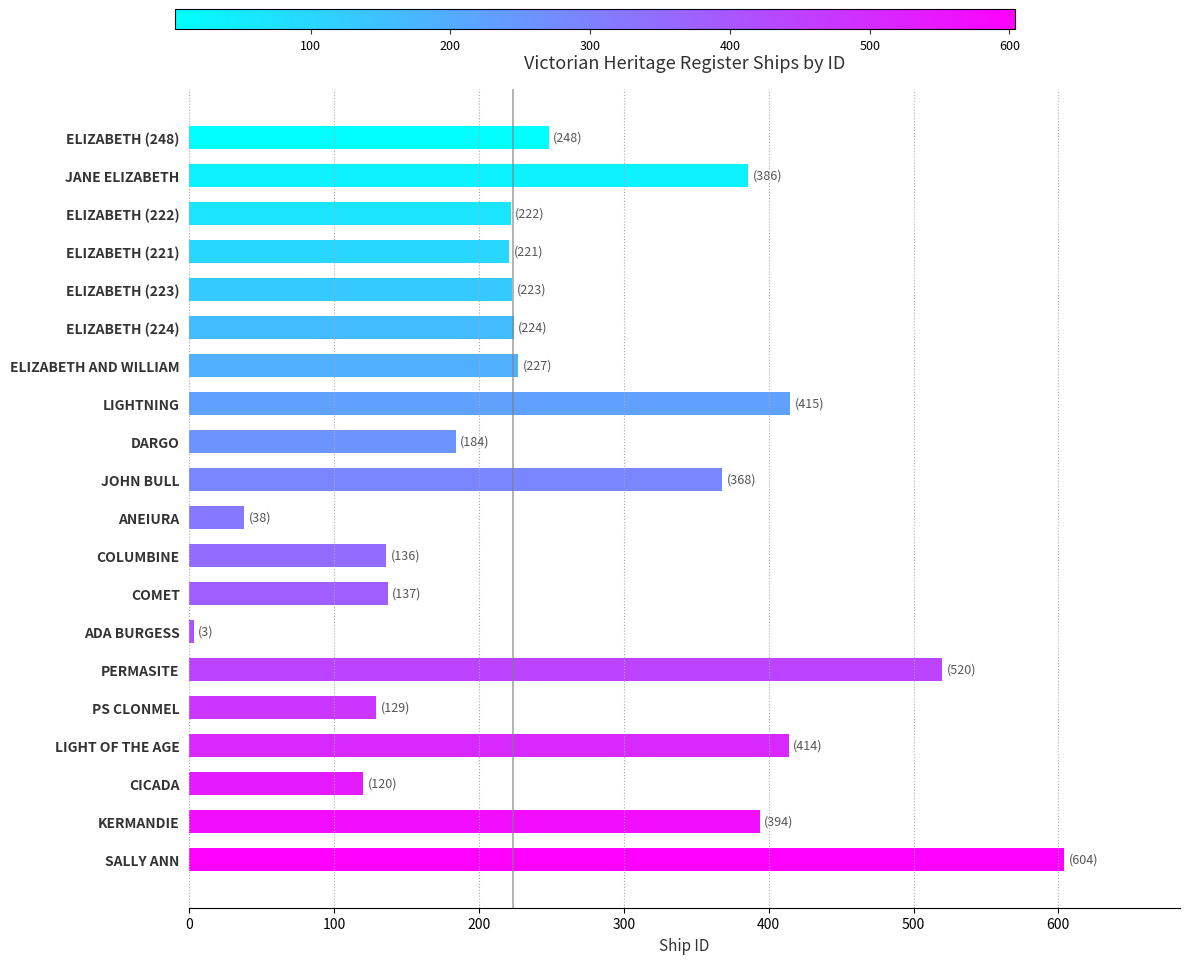

Which has a higher value, PERMASITE or LIGHT OF THE AGE?

PERMASITE